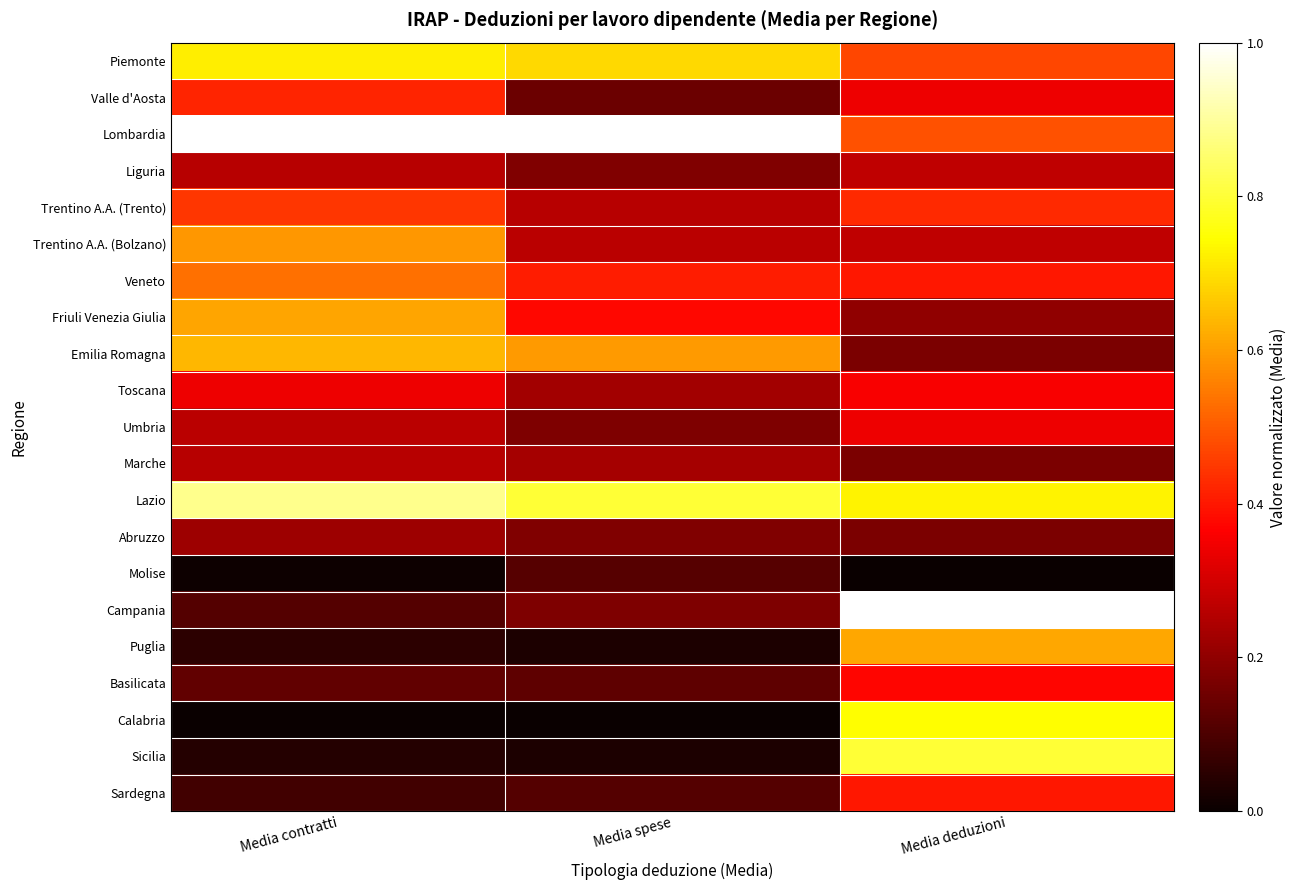

What is the difference between the highest and lowest values at Media deduzioni?

1.0